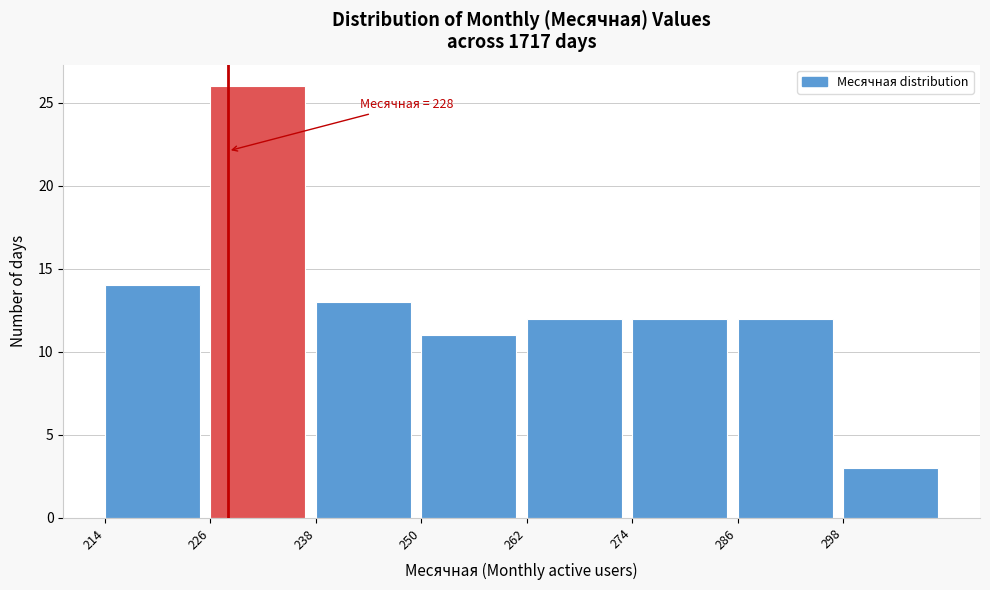

Over which range of the x-axis is the bar tallest?

226 to 238